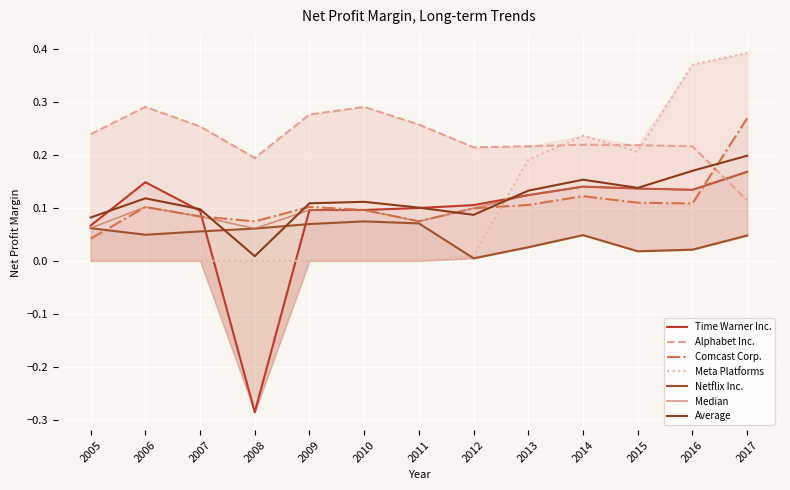

What is the difference between the maximum and second lowest values in the Time Warner Inc. series?

0.1